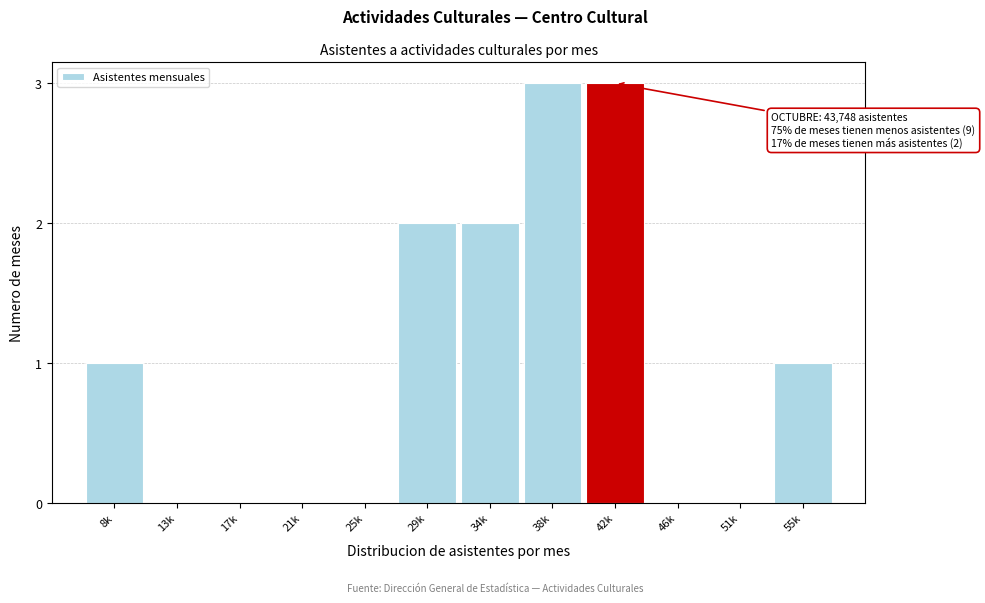

Reading left to right, extract all data points from this chart.

8k=1	13k=0	17k=0	21k=0	25k=0	29k=2	34k=2	38k=3	42k=3	46k=0	51k=0	55k=1